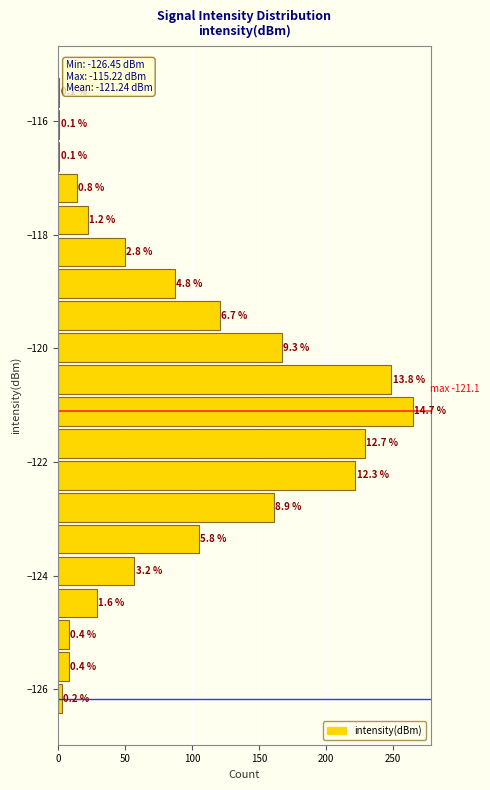

Read against the y-axis, roughly where is the centre of the longest bar?

-121.2